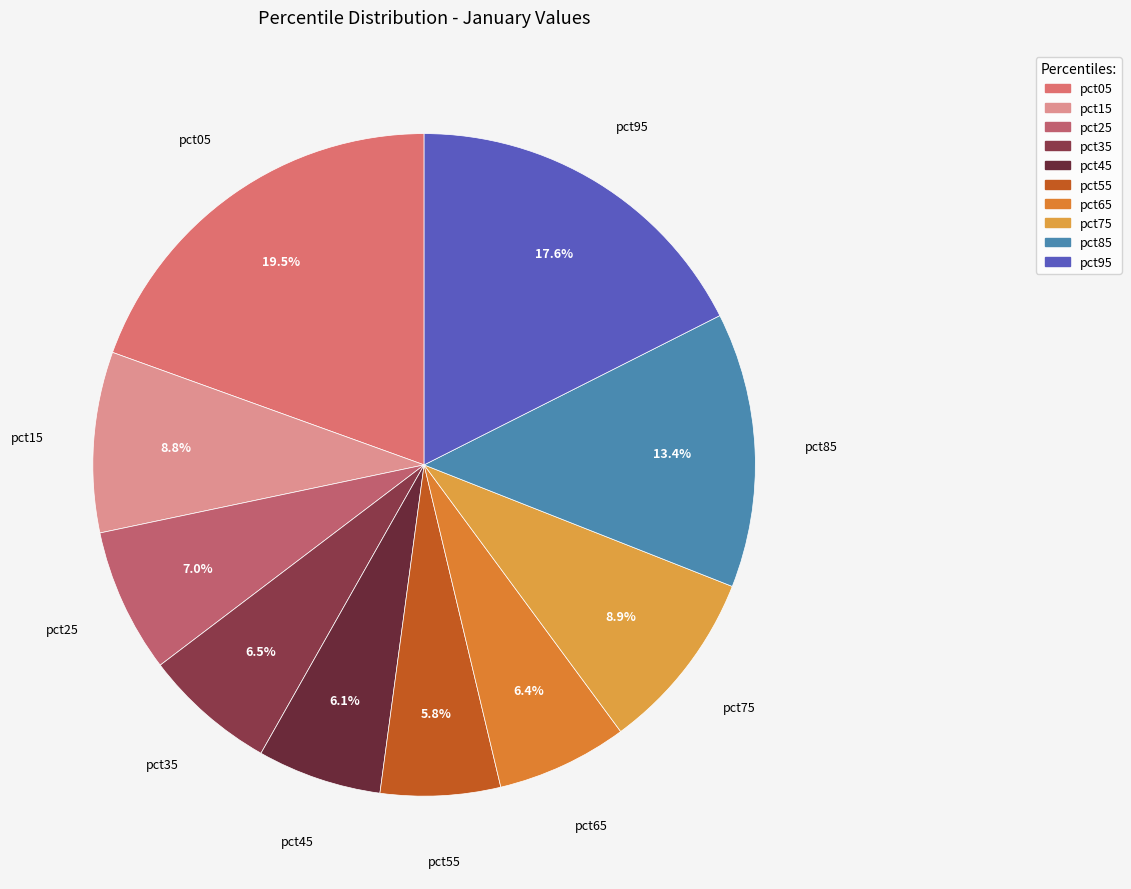

How many segments does this pie chart have?

10